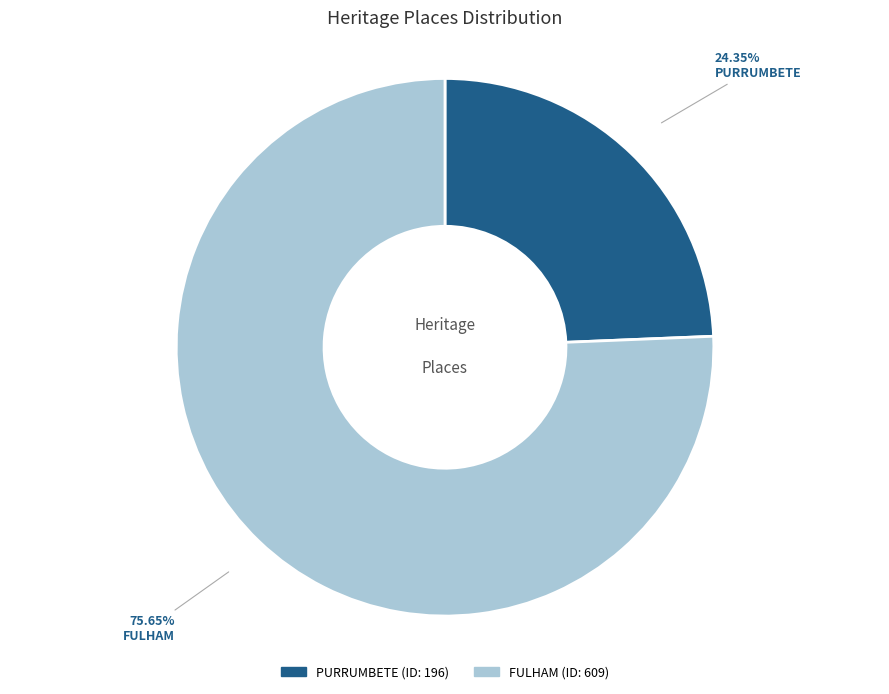

To the nearest percent, what portion does FULHAM represent?

76%